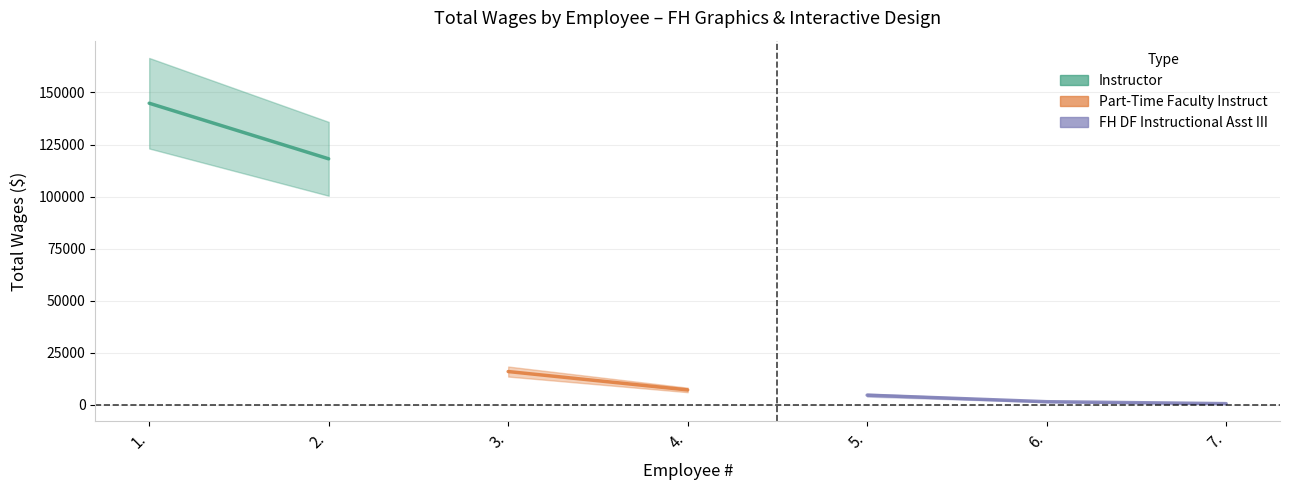

What is the difference between the values at 3. and 7.?

15403